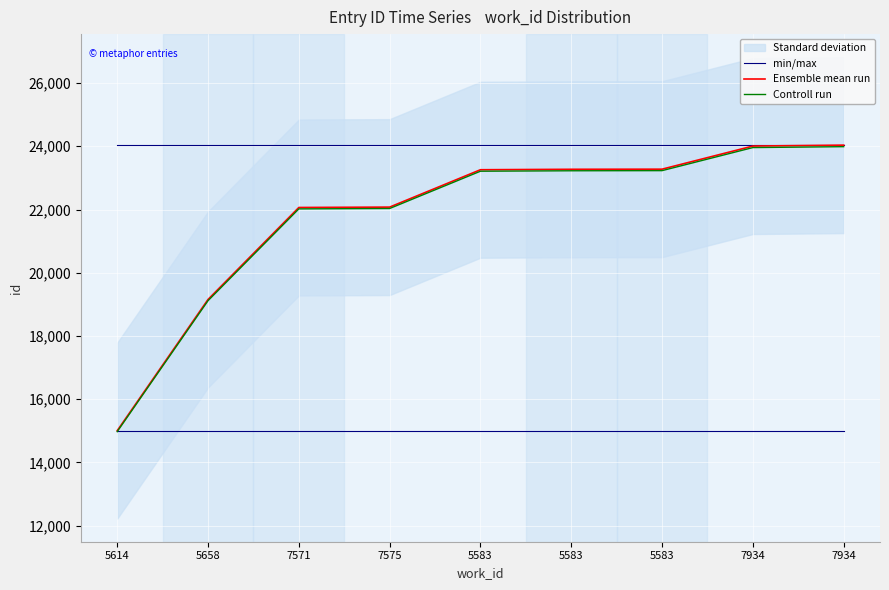

What is the smallest value displayed?

14974.0